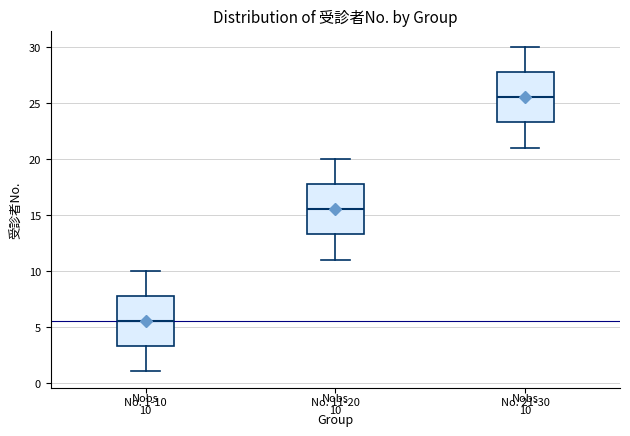

Which box has the lowest median line?

No. 1-10